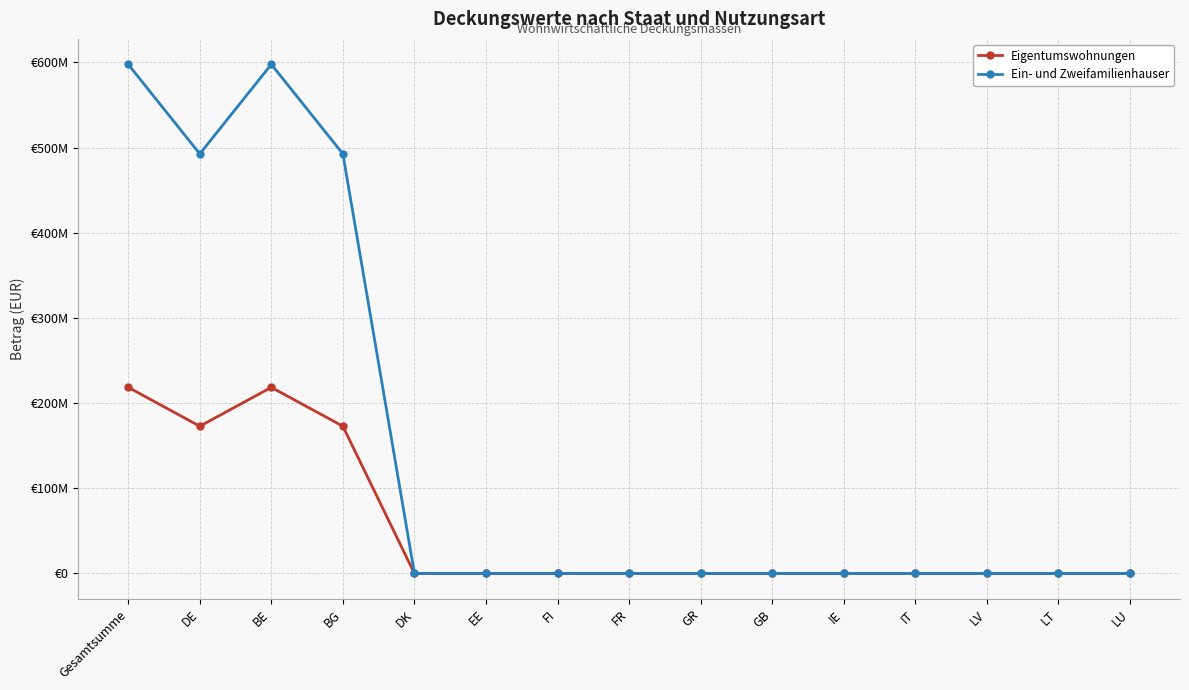

True or false: Ein- und Zweifamilienhauser and Eigentumswohnungen intersect in this chart.

False